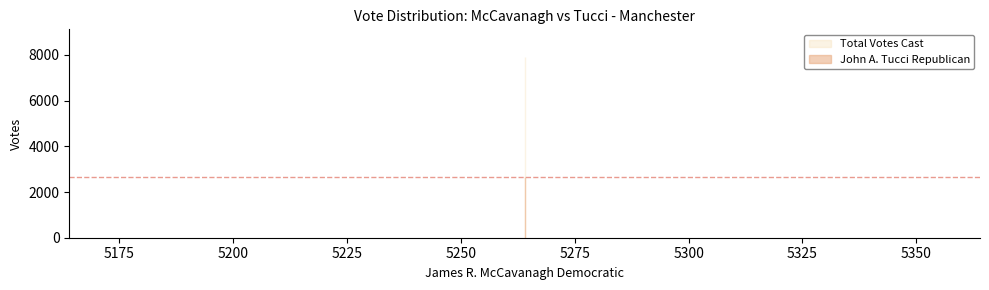

What are all the series names shown in the legend?

John A. Tucci Republican, Total Votes Cast